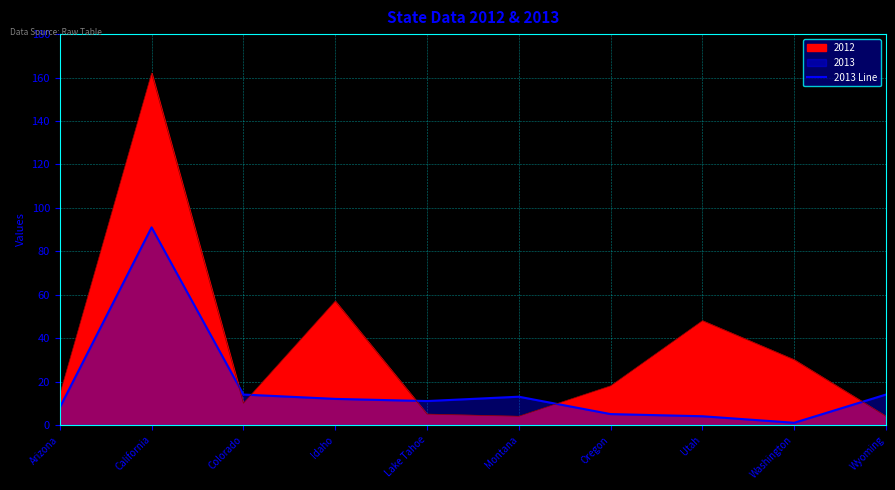

What is the label of the 8th point from the right?

Colorado